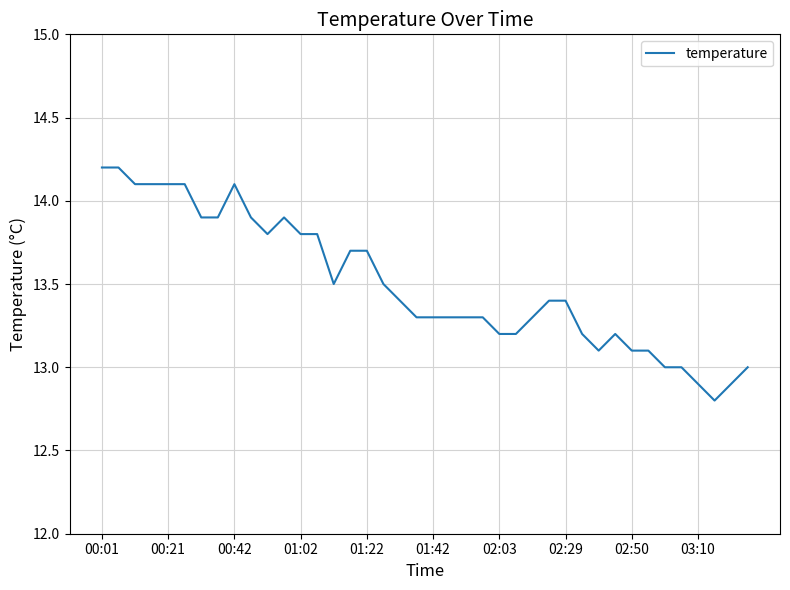

True or false: the data has more than 1 interior local peaks.

True